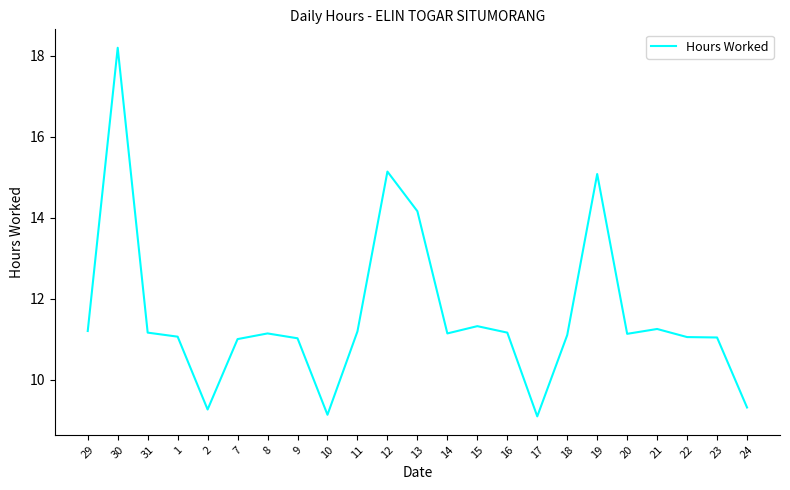

Between 12 and 14, which is larger?

12